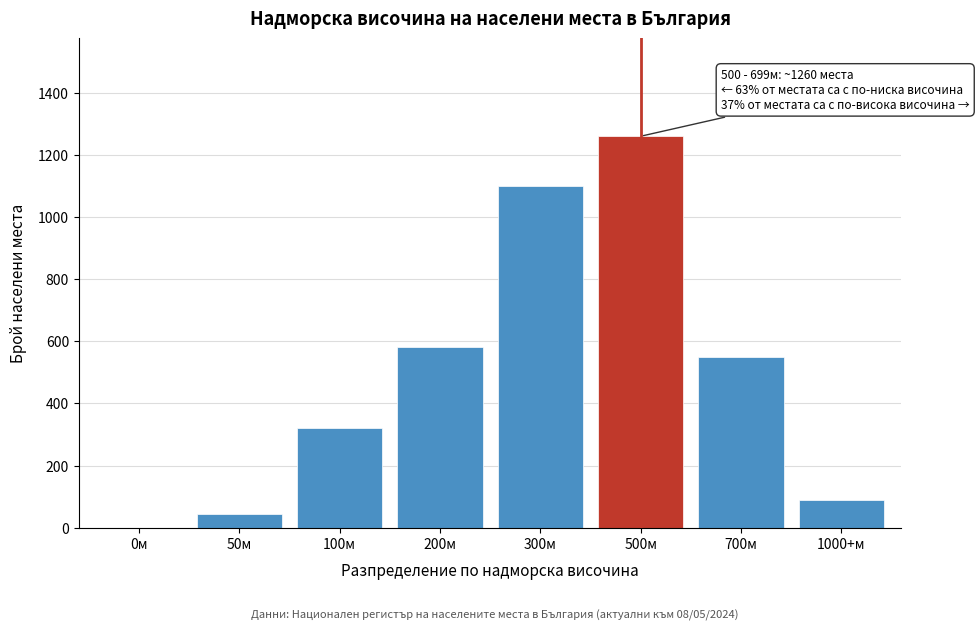

Reading right to left, list all the values displayed in this chart.

1000+м=88	700м=550	500м=1260	300м=1100	200м=580	100м=320	50м=45	0м=0